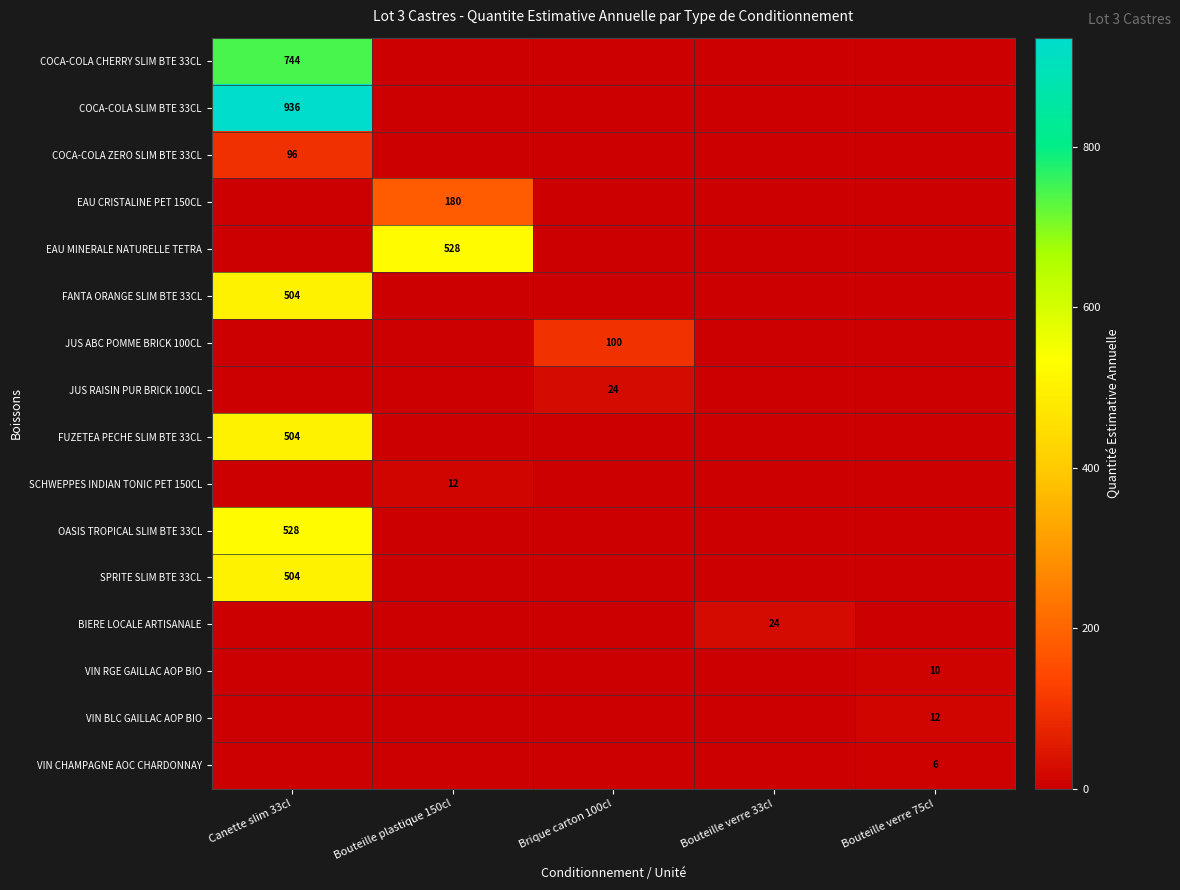

Which has a higher value, Canette slim 33cl or Bouteille plastique 150cl?

Canette slim 33cl